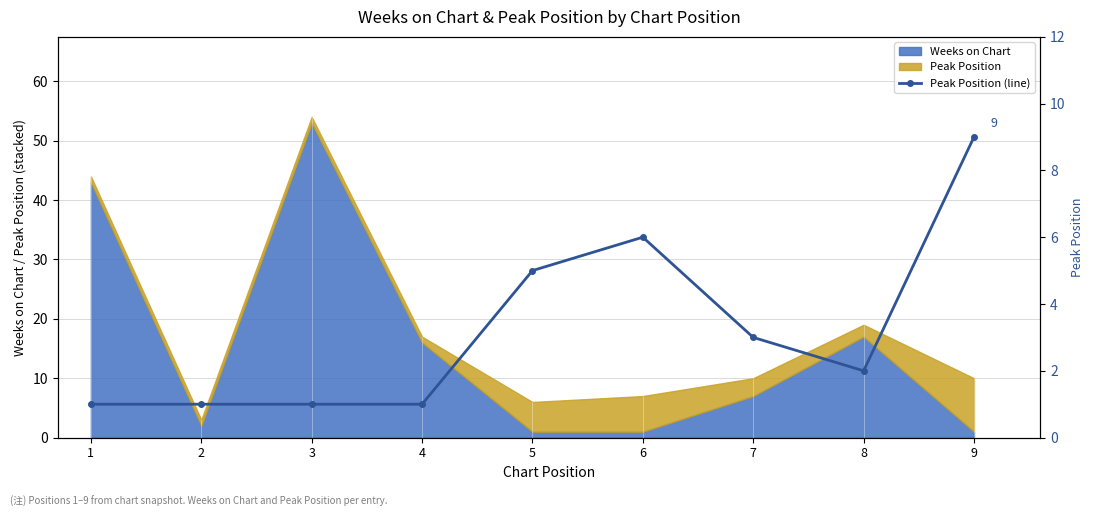

Rank the categories by value from highest to lowest.

9, 6, 5, 7, 8, 1, 2, 3, 4